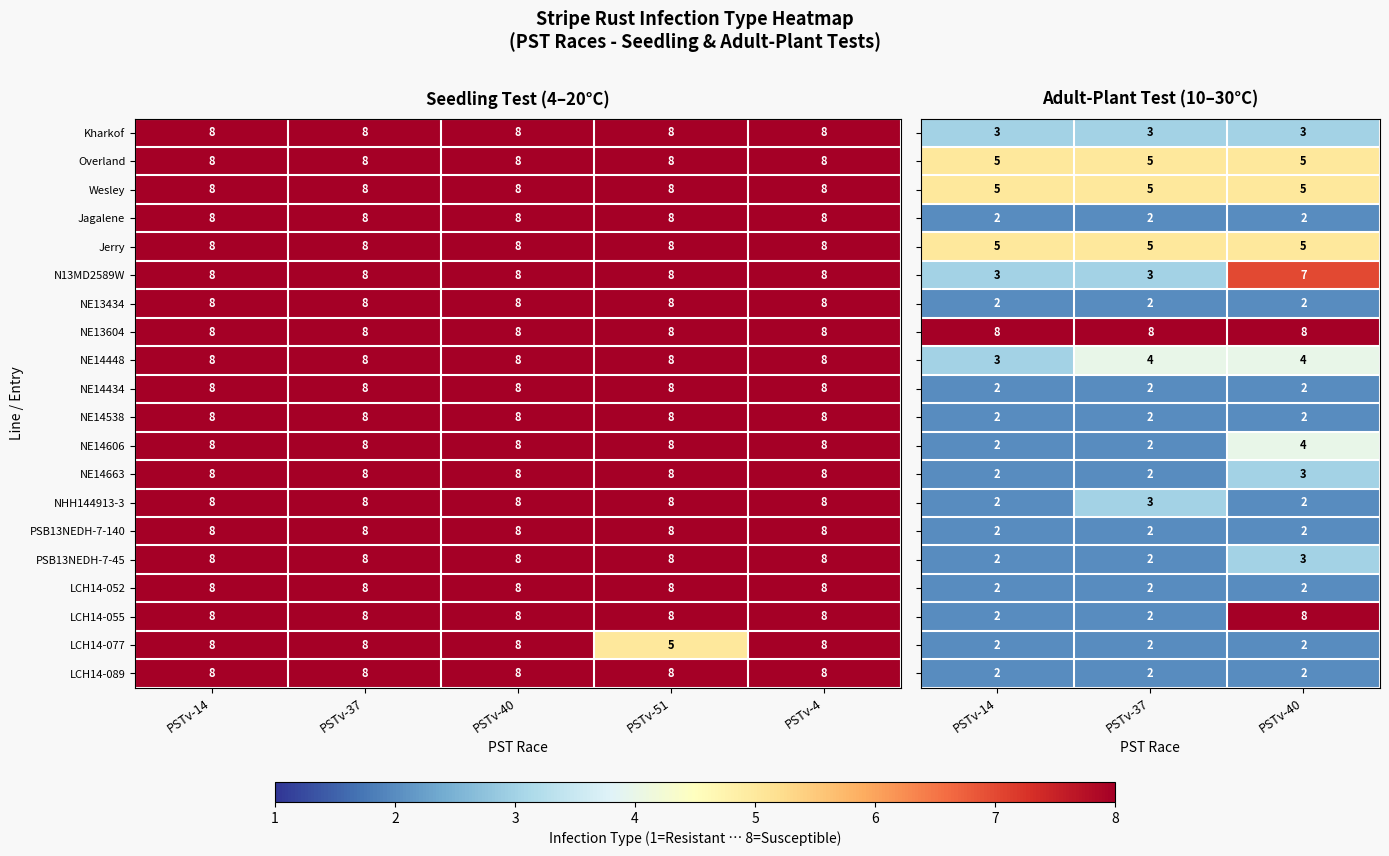

Which has a higher value, PSTv-14 or PSTv-37?

PSTv-14